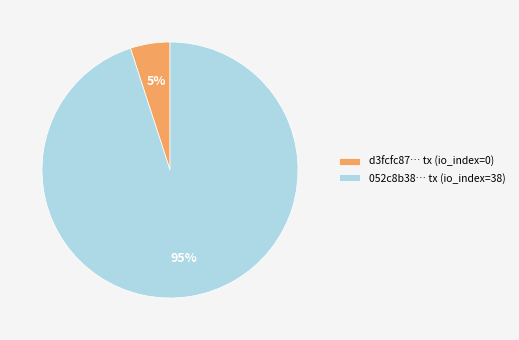

Is it true that d3fcfc87… tx (io_index=0) is 5% of the pie?

True